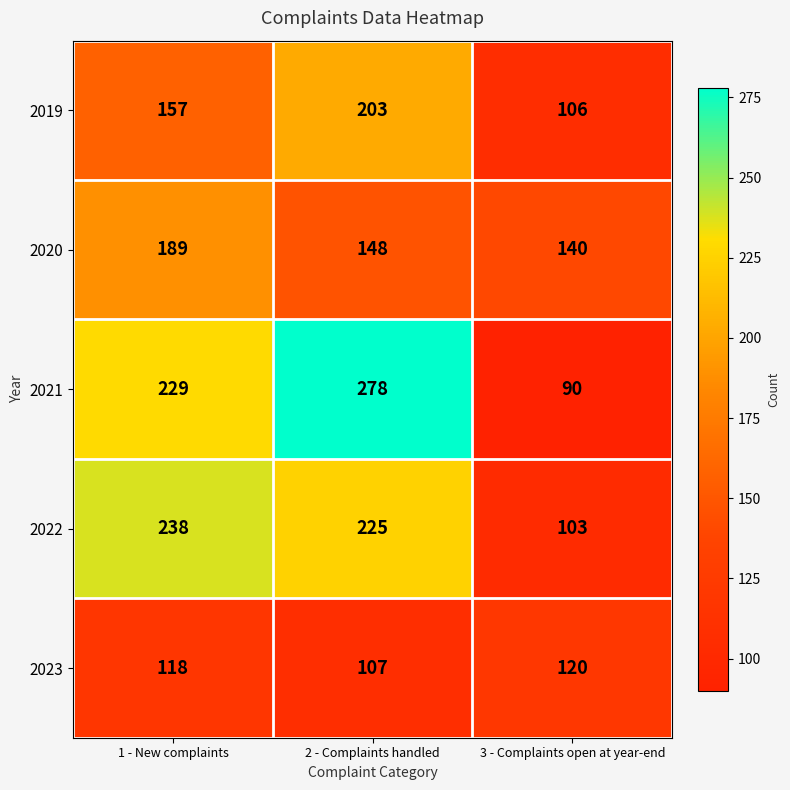

What is the sum of all 2023 values?

345